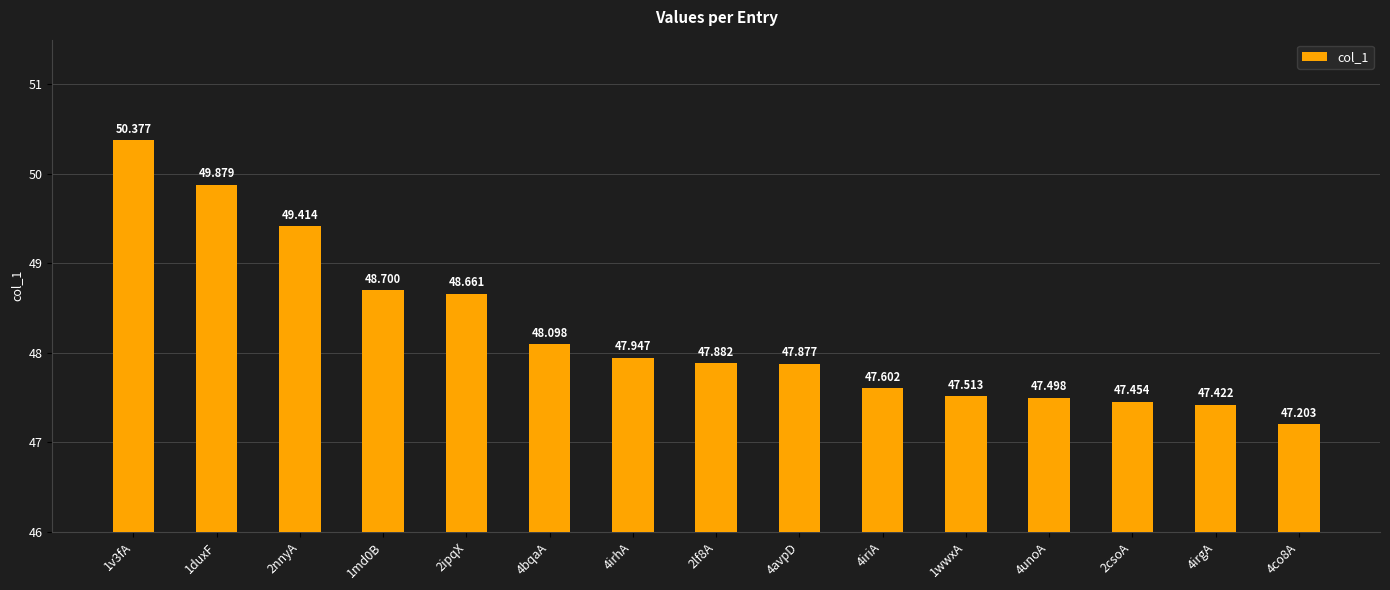

Is it true that the value at 2lf8A is 66.6?

False